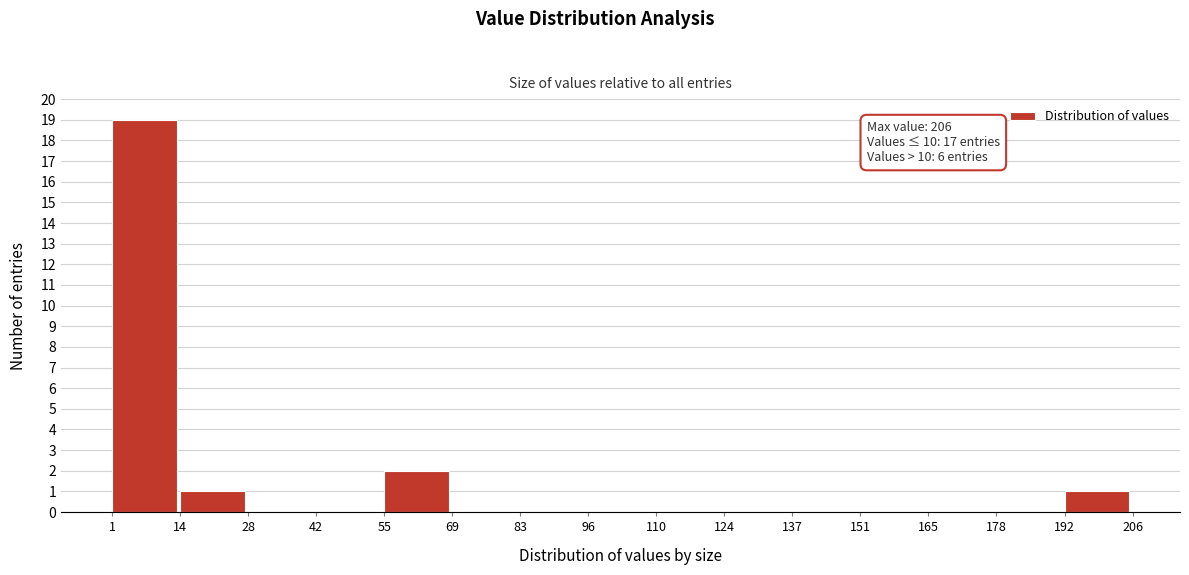

Which range on the x-axis has the tallest bar?

1 to 14